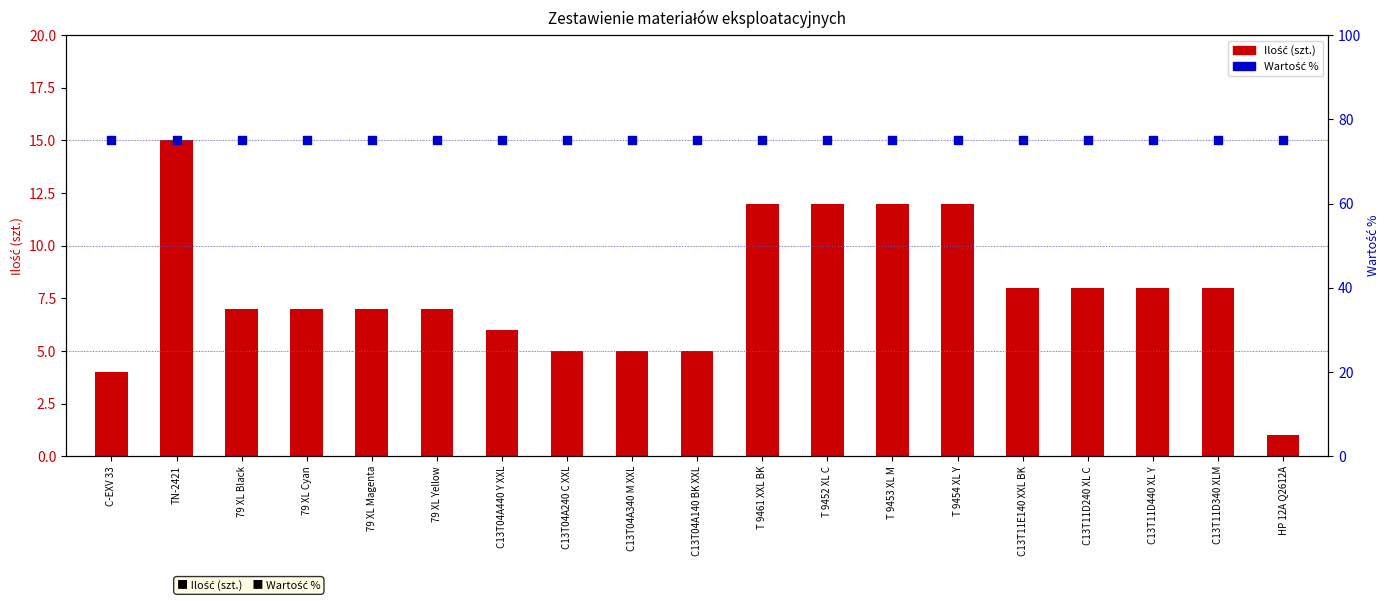

Which series has the largest total across all categories?

Wartość %